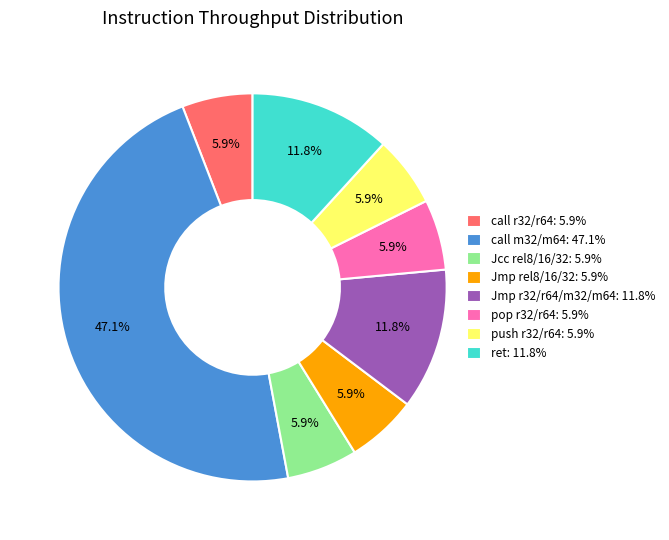

Count the number of slices in the pie.

8